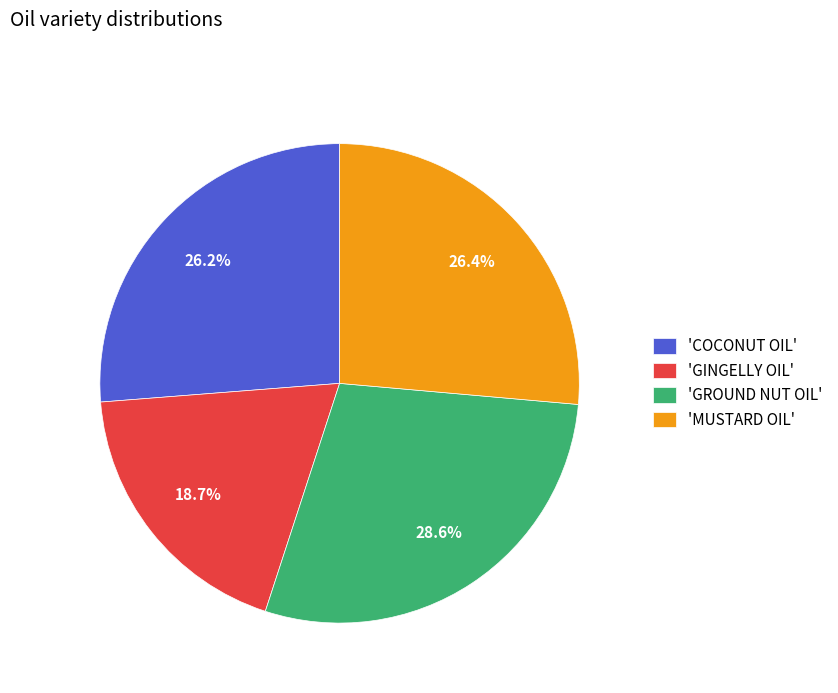

Combined, do 'MUSTARD OIL' and 'GROUND NUT OIL' account for over 50%?

Yes